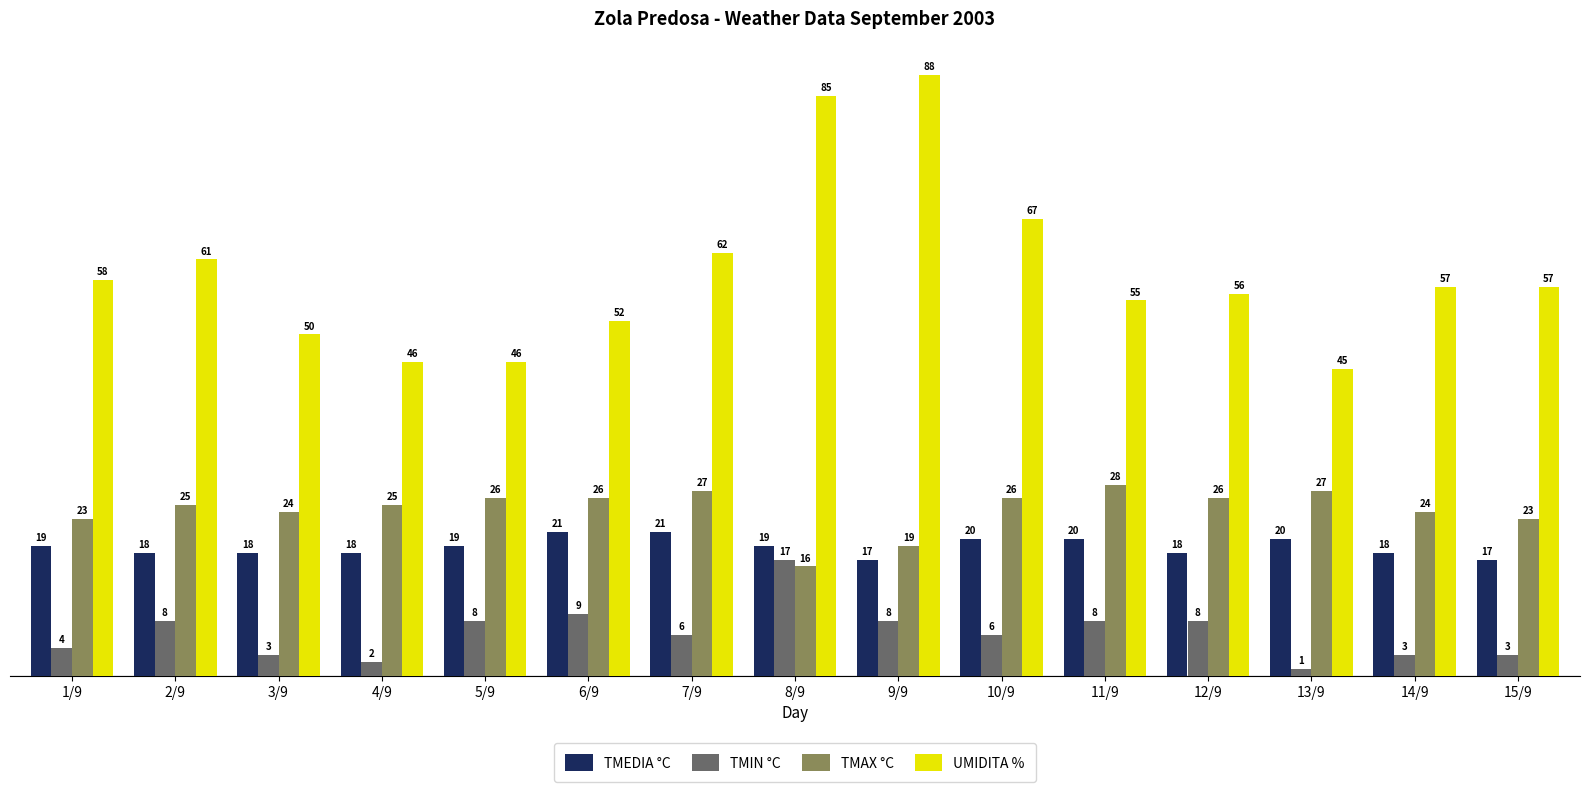

How many data points in TMAX °C are less than 25?

6